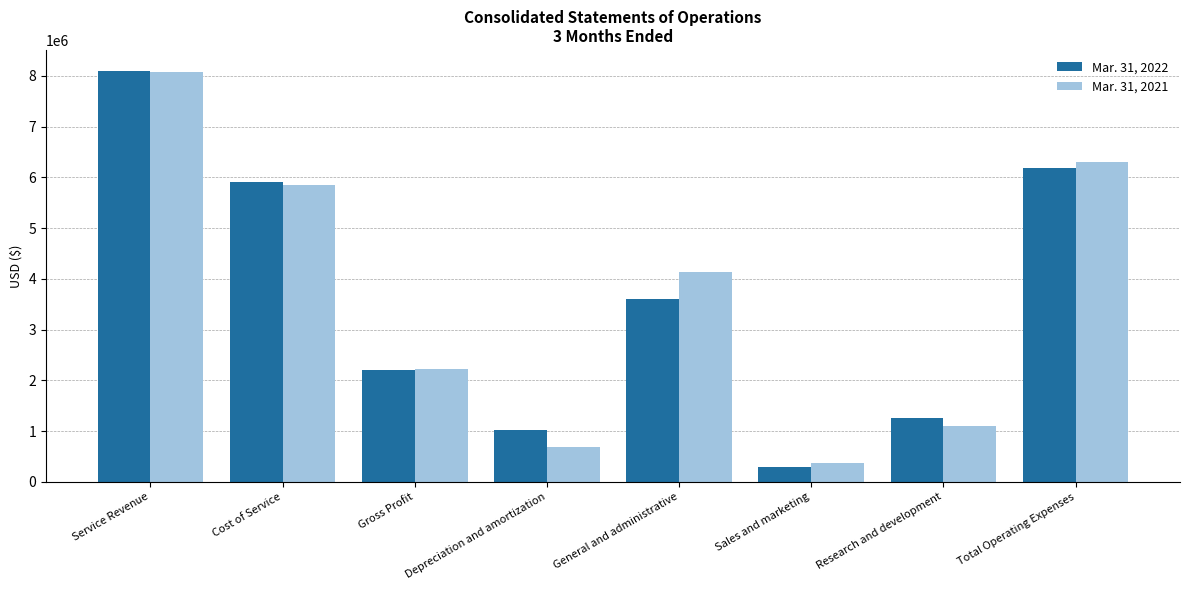

Are the bars grouped side by side (vs. stacked)?

Yes